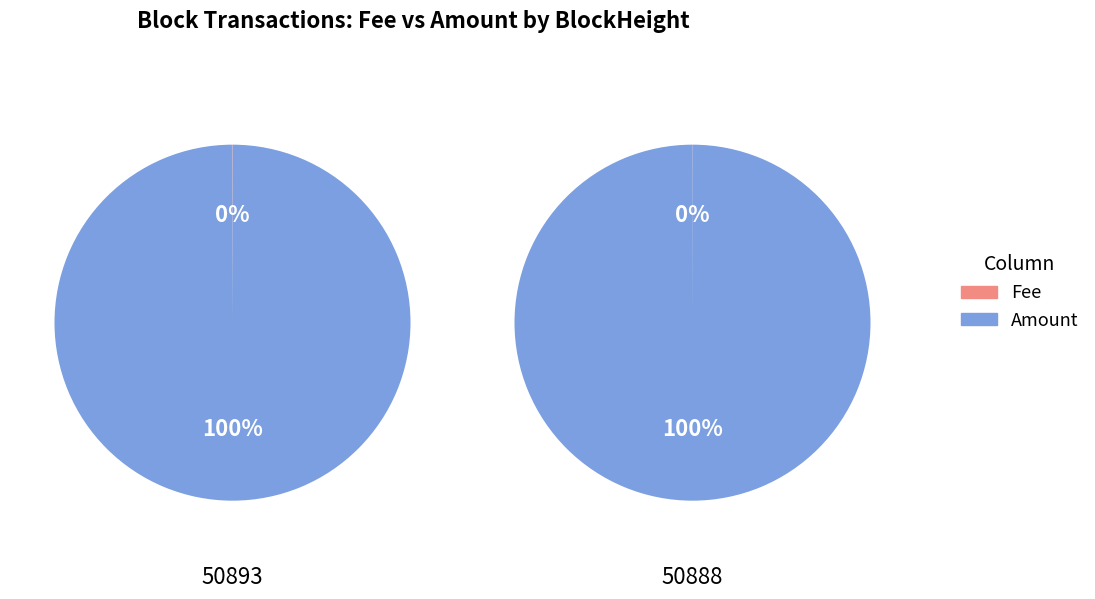

Which slice is the largest?

Amount